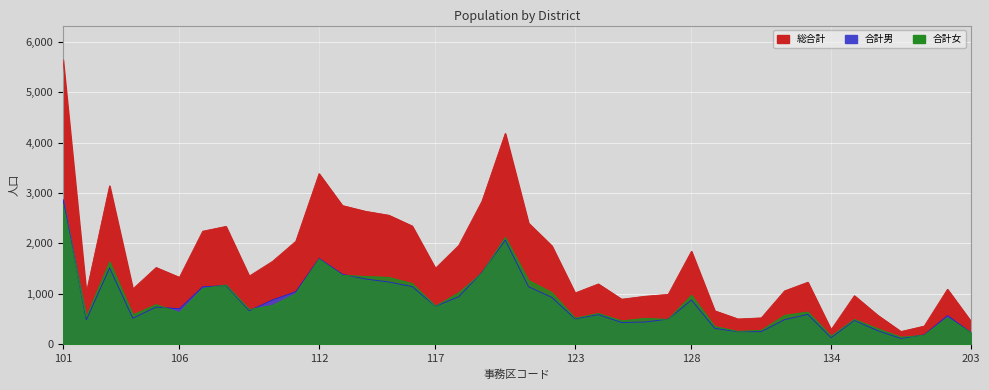

Rank the categories by 合計女 value from lowest to highest.

137, 134, 201, 203, 130, 131, 136, 129, 125, 135, 127, 126, 123, 202, 102, 132, 104, 124, 106, 133, 109, 117, 110, 105, 128, 111, 118, 122, 107, 108, 116, 121, 115, 114, 113, 119, 103, 112, 120, 101